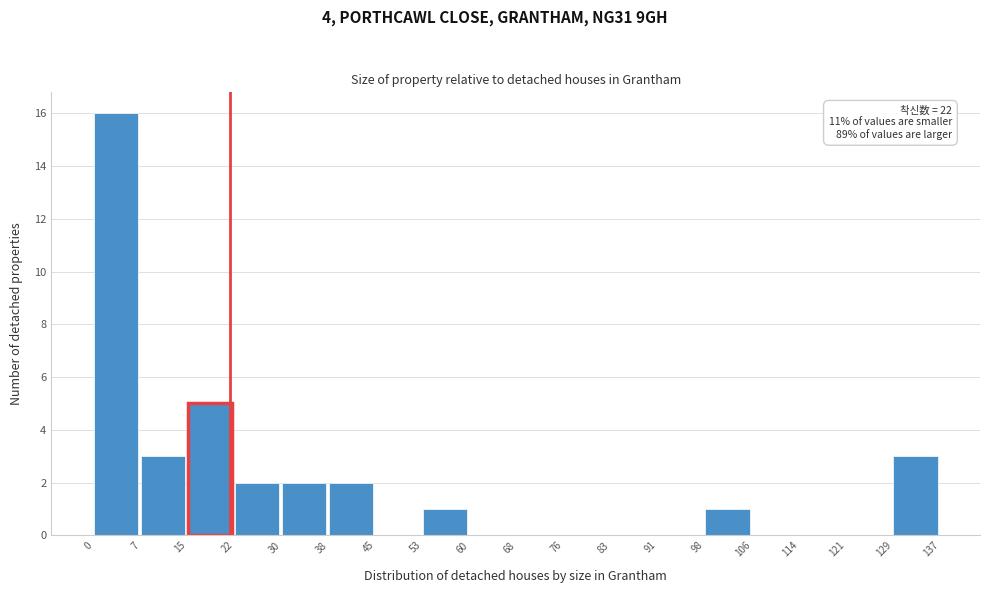

Over which range of the x-axis is the bar tallest?

0 to 7